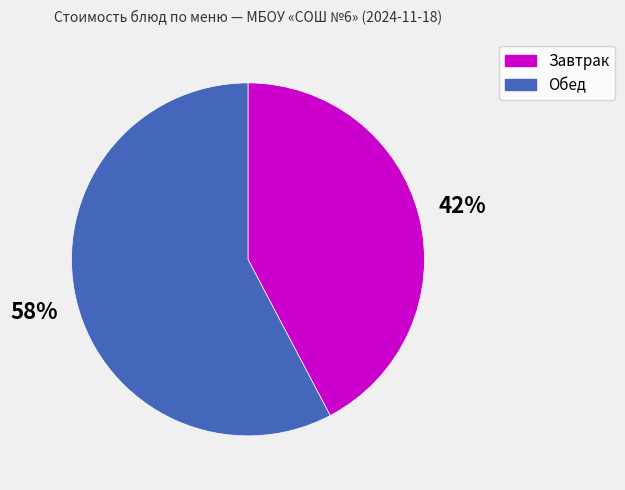

Combined, do Завтрак and Обед account for over 50%?

Yes